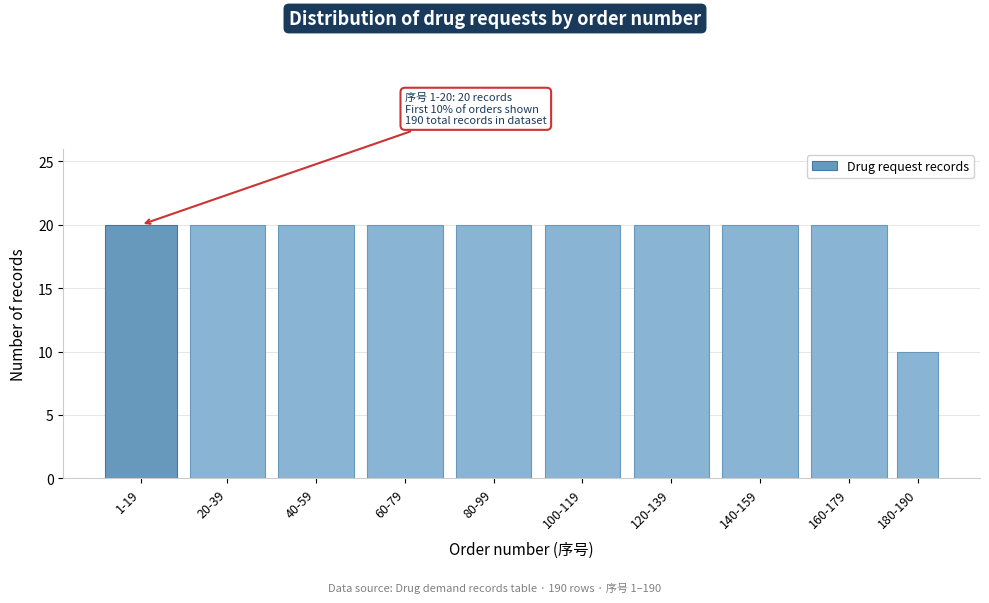

Reading left to right, extract all data points from this chart.

20	20	20	20	20	20	20	20	20	10